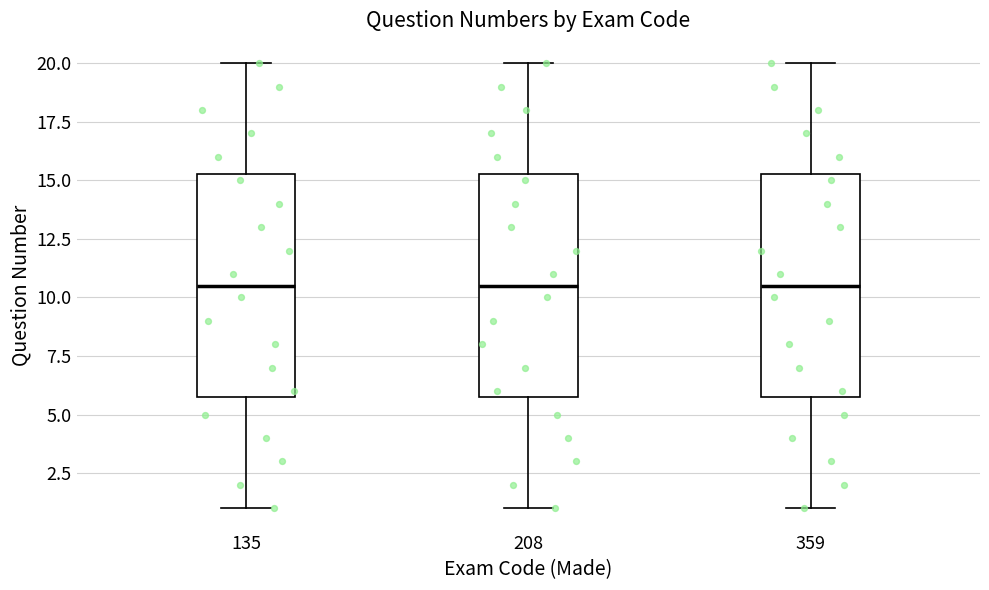

Reading left to right, read every box against the y-axis: the position of its median line, the range the box covers, and the ends of its whiskers. The values are not printed on the chart, so give them approximately, as read against the axis.

135: median 10.5, box 6.0 to 15.5, whiskers 1.0 to 20.0
208: median 10.5, box 6.0 to 15.5, whiskers 1.0 to 20.0
359: median 10.5, box 6.0 to 15.5, whiskers 1.0 to 20.0